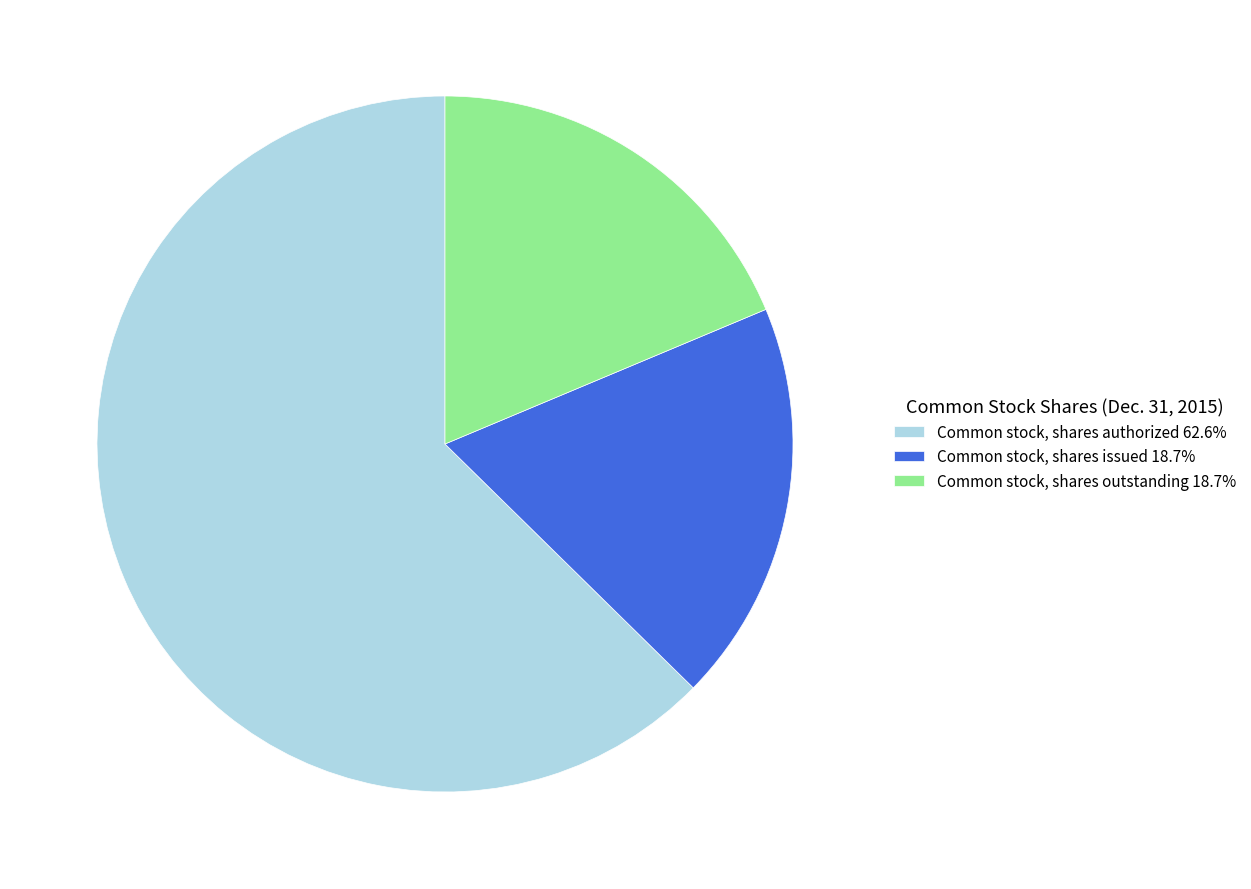

Is it true that Common stock, shares authorized is 55% of the pie?

False